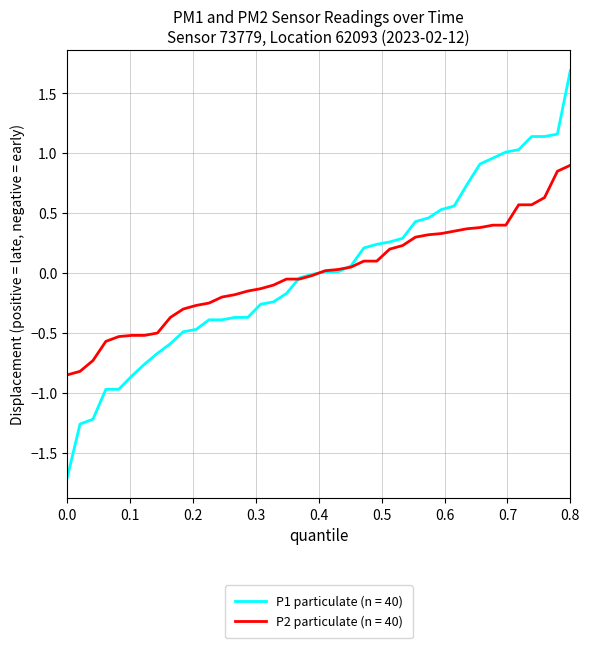

Which series has the widest spread of values?

P1 particulate (n = 40)